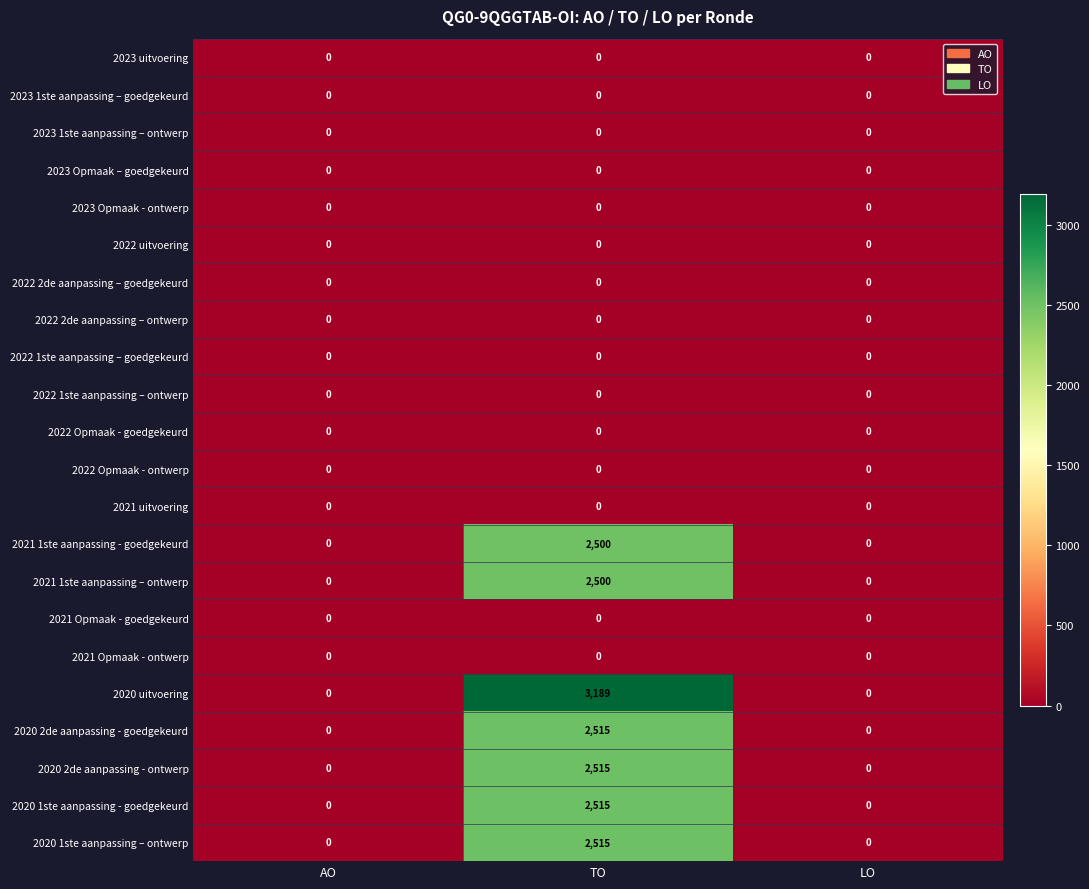

Which category has the highest value across all series?

TO